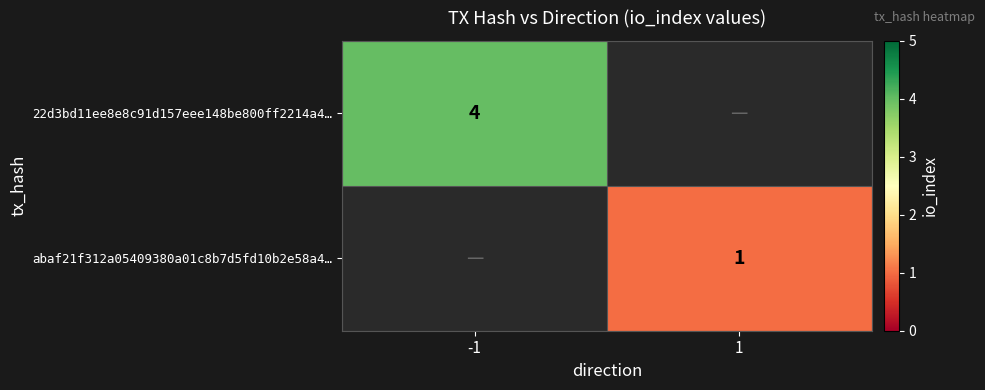

Is the value of 22d3bd11ee8e8c91d157eee148be800ff2214a4… at -1 greater than the value of abaf21f312a05409380a01c8b7d5fd10b2e58a4… at 1?

Yes